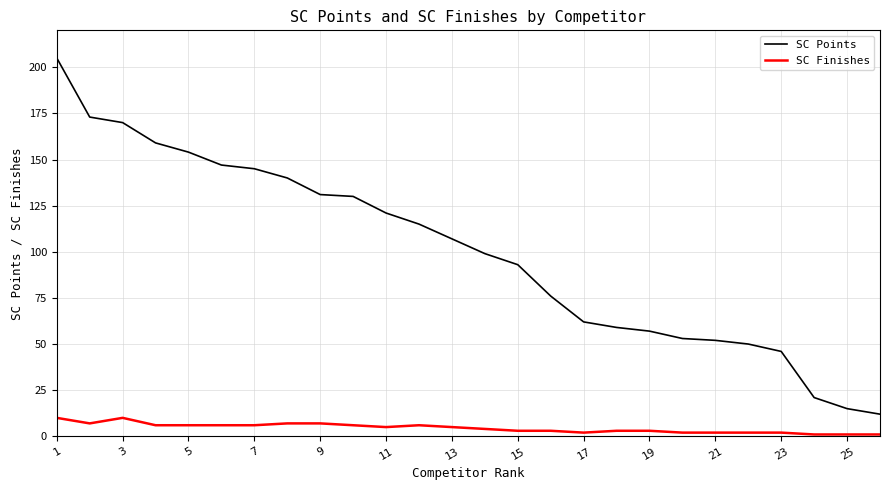

True or false: SC Points and SC Finishes intersect in this chart.

False